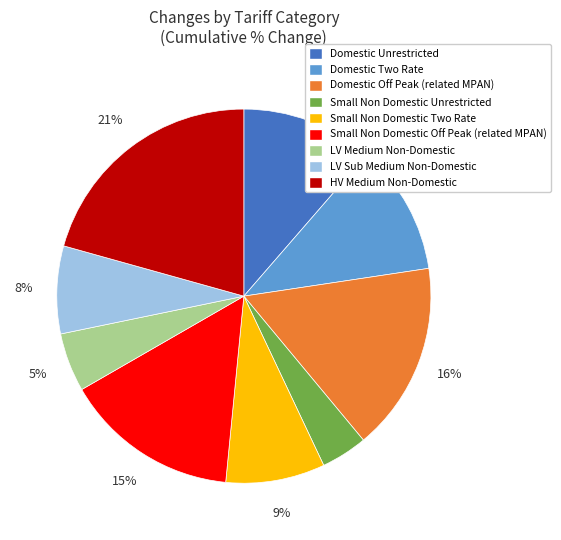

Combined, do HV Medium Non-Domestic and Domestic Two Rate account for over 50%?

No